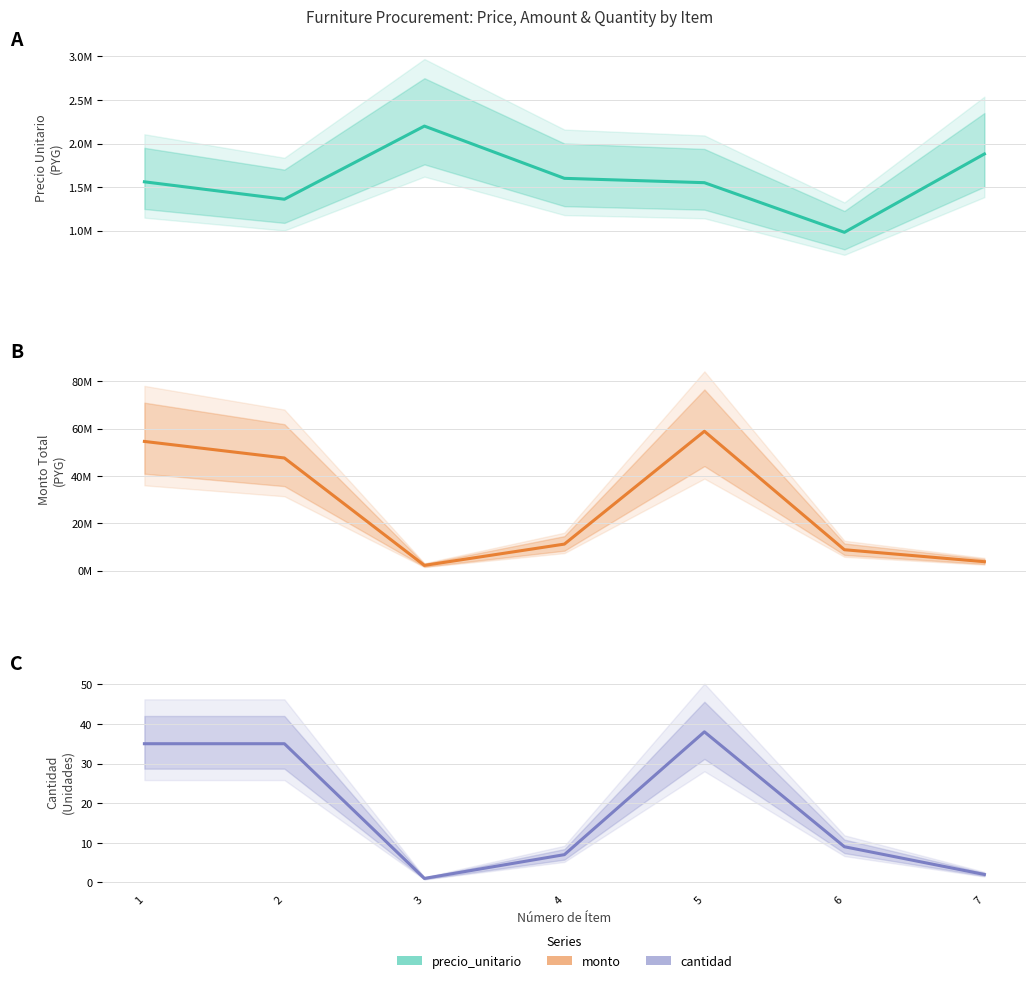

At 3, list the series in order from largest to smallest.

precio_unitario, monto, cantidad